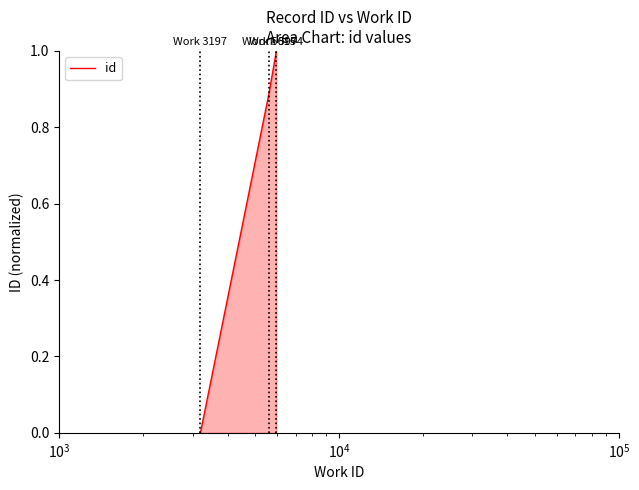

What is the difference between the maximum and minimum values?

1.0